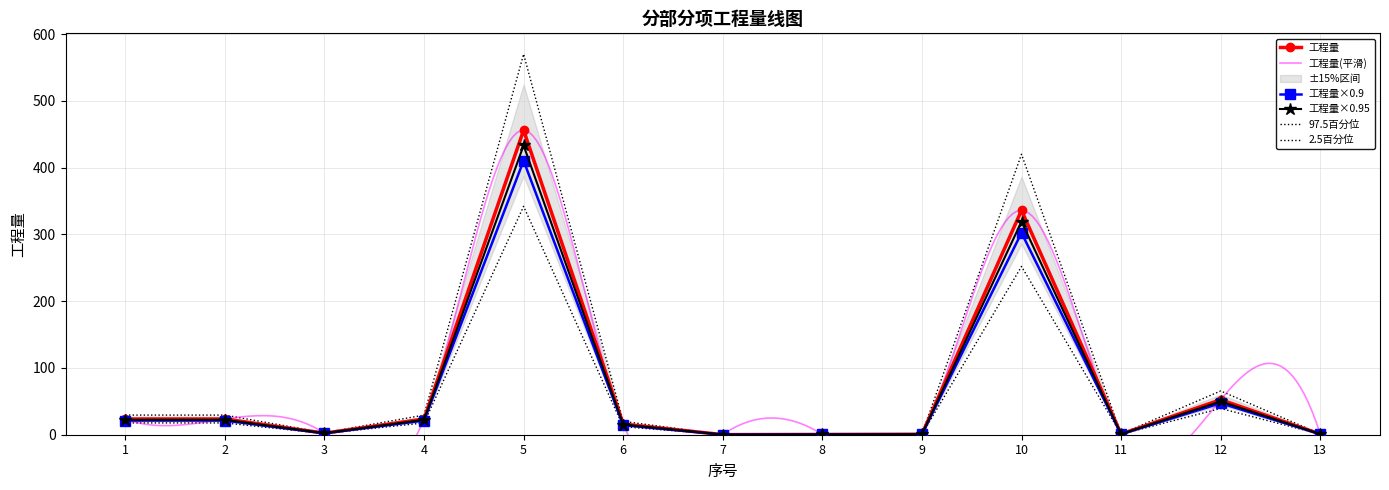

Rank the categories by value from highest to lowest.

5, 10, 12, 1, 2, 4, 6, 3, 11, 13, 9, 8, 7